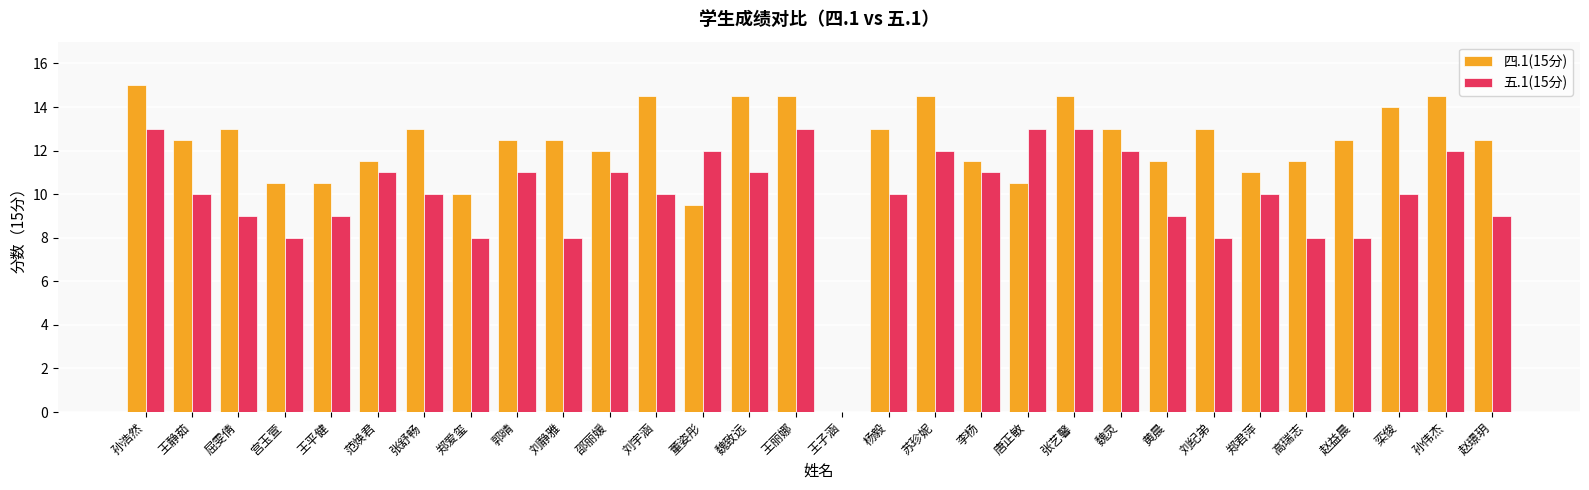

Are the bars horizontal?

No